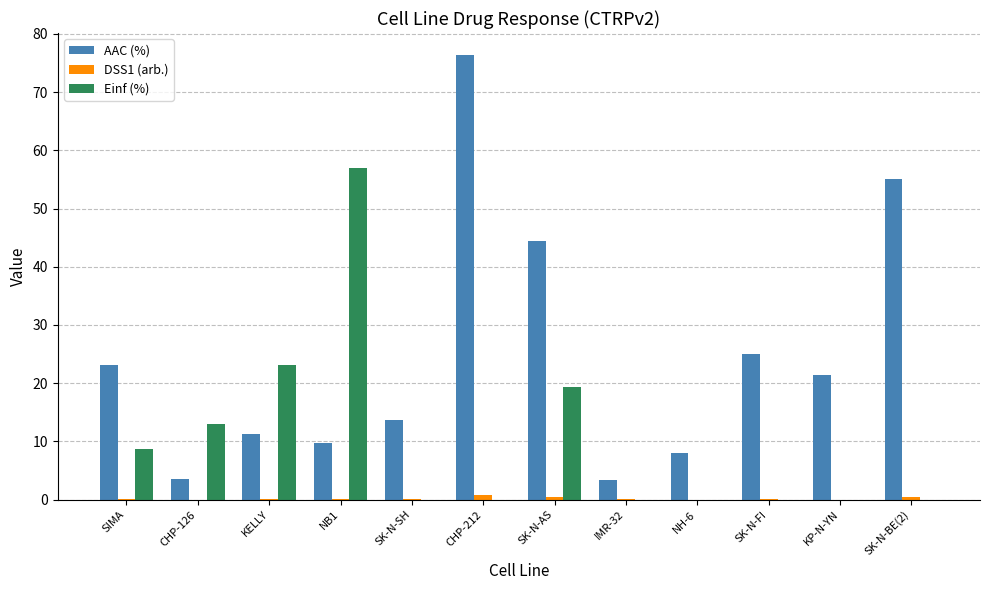

The value of AAC (%) at CHP-126 is 3.6. True or false?

True